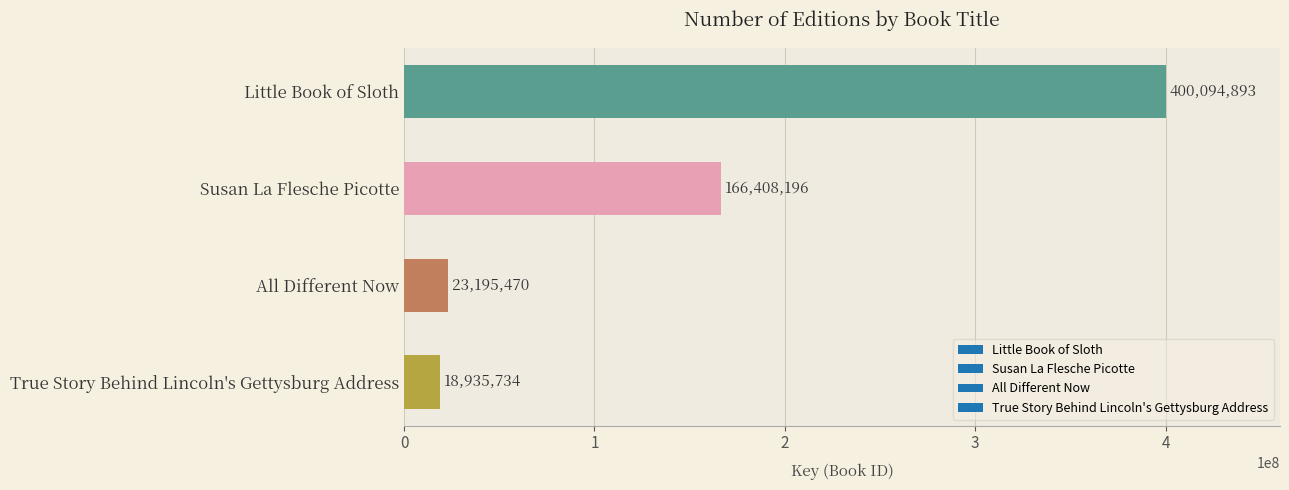

True or false: the data shows 5504337 at All Different Now.

False